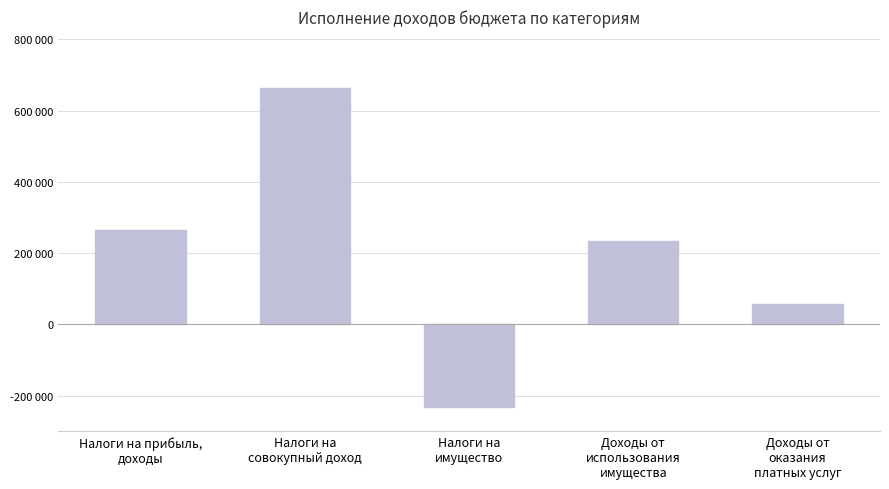

Approximately how many times larger is the value at Доходы от
использования
имущества compared to Доходы от
оказания
платных услуг?

4.1